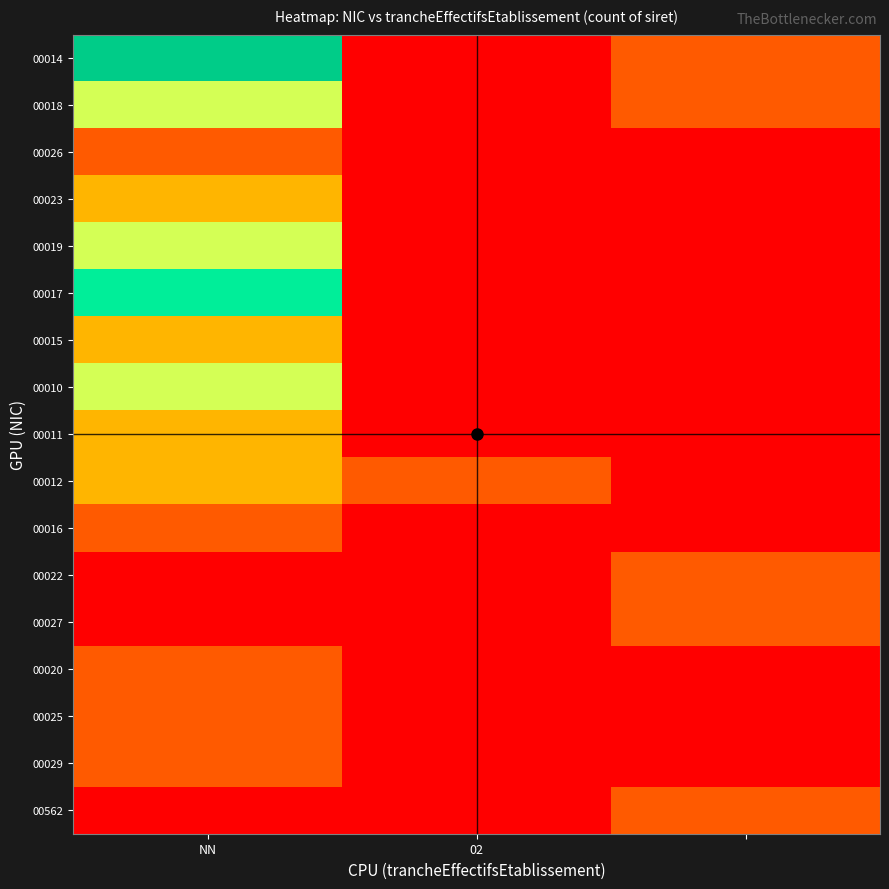

Count the number of data series in this chart.

17